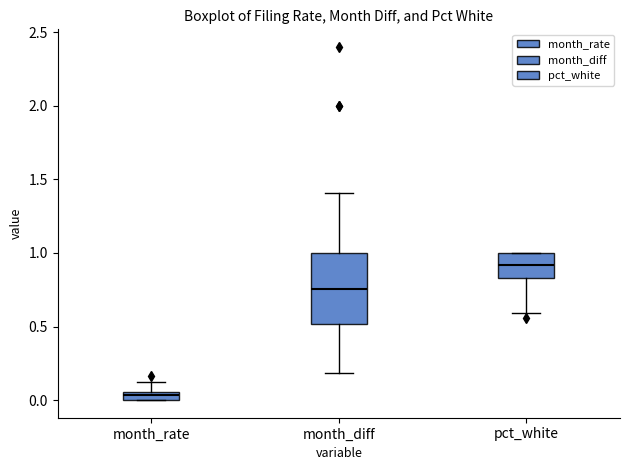

Which box is the tallest, from its lower edge to its upper edge?

month_diff